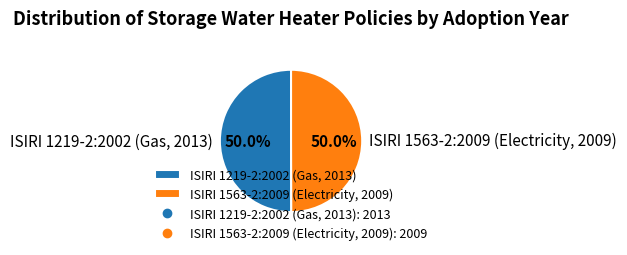

Combined, what portion of the pie is ISIRI 1563-2:2009 (Electricity, 2009) and ISIRI 1219-2:2002 (Gas, 2013)?

100.0%